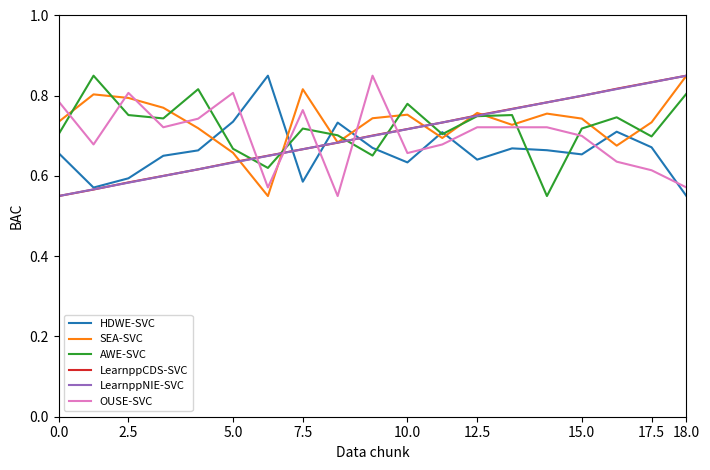

After their last crossing, which series has the higher values: HDWE-SVC or OUSE-SVC?

OUSE-SVC